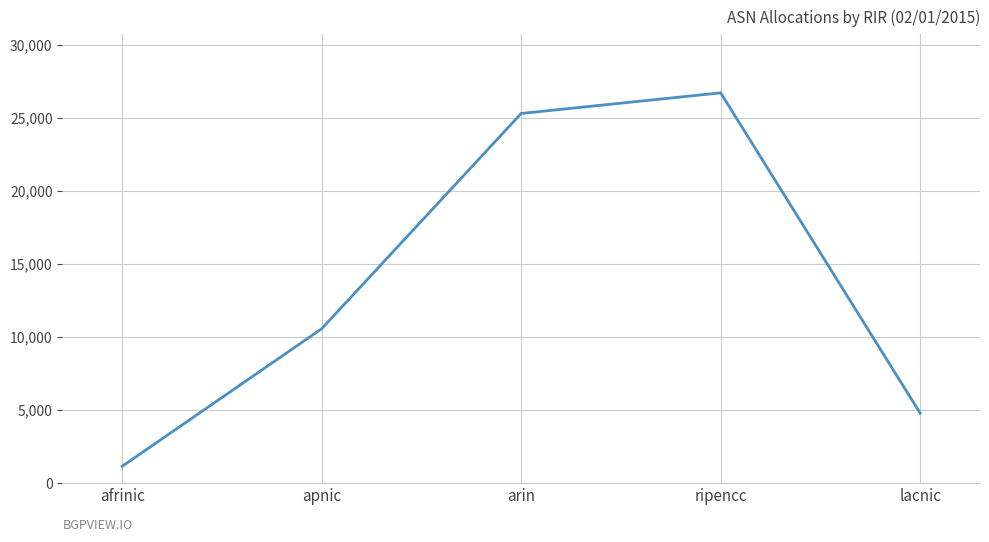

Reading left to right, extract all data points from this chart.

afrinic=1149	apnic=10561	arin=25289	ripencc=26700	lacnic=4789